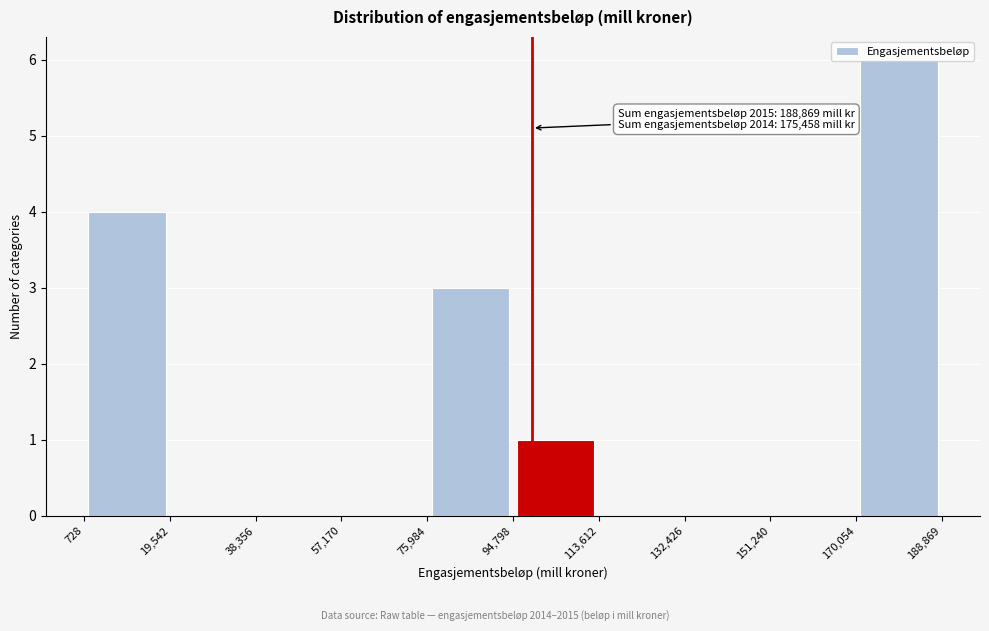

Over which range of the x-axis is the bar tallest?

170,054 to 188,869